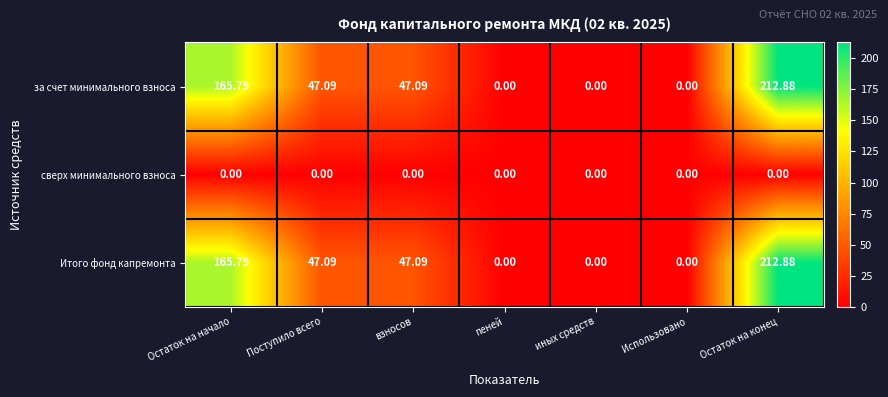

At which label does за счет минимального взноса first exceed 47?

Остаток на начало